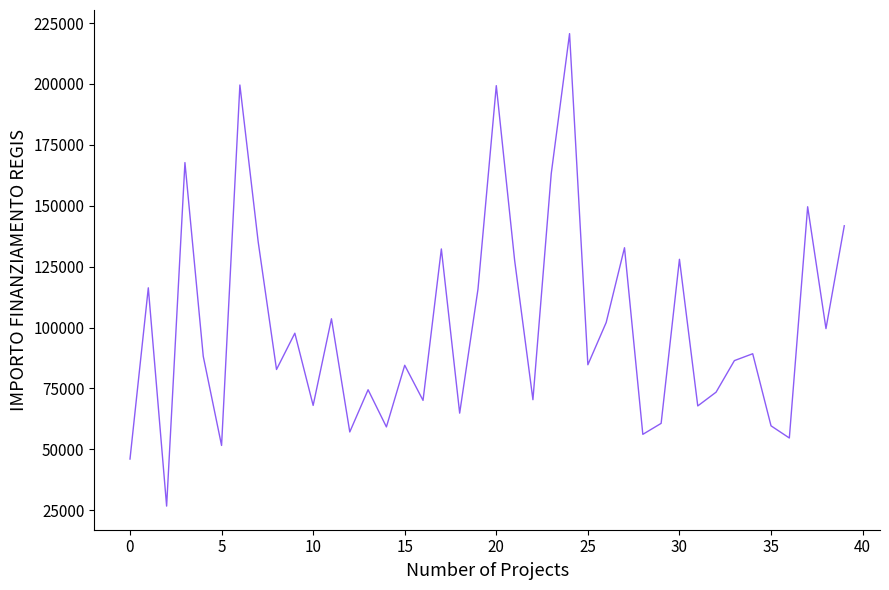

What is the difference between the maximum and second lowest values?

174618.5